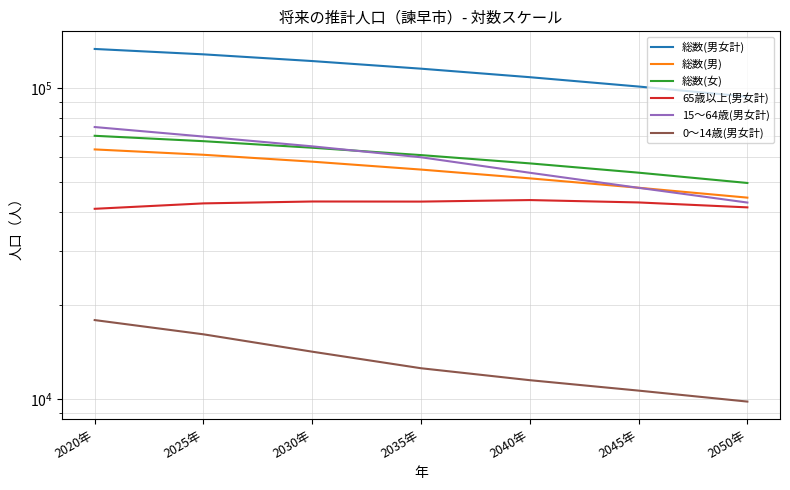

At 2020年, list the series in order from smallest to largest.

0～14歳(男女計), 65歳以上(男女計), 総数(男), 総数(女), 15～64歳(男女計), 総数(男女計)